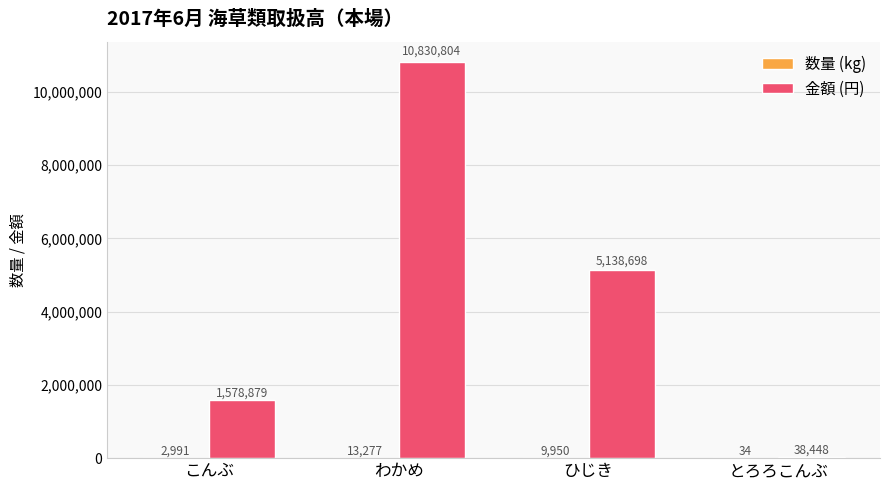

What is the sum of all 金額 (円) values?

17586829